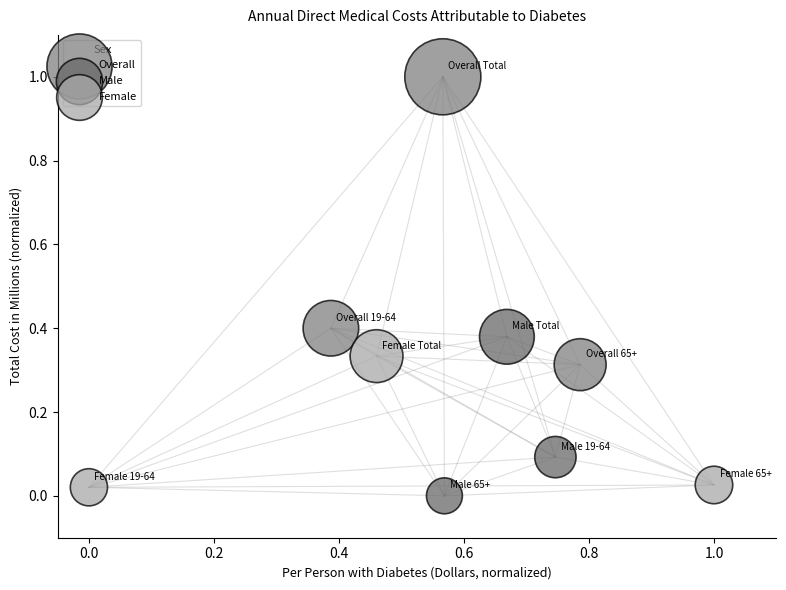

Which series contains the highest Y value?

Overall